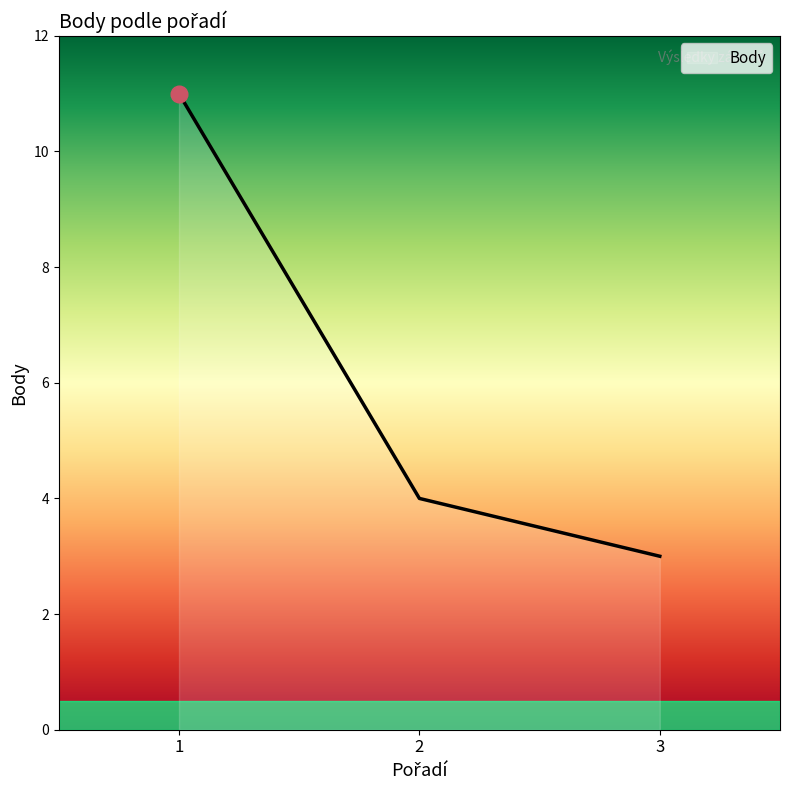

Count the number of data series in this chart.

1